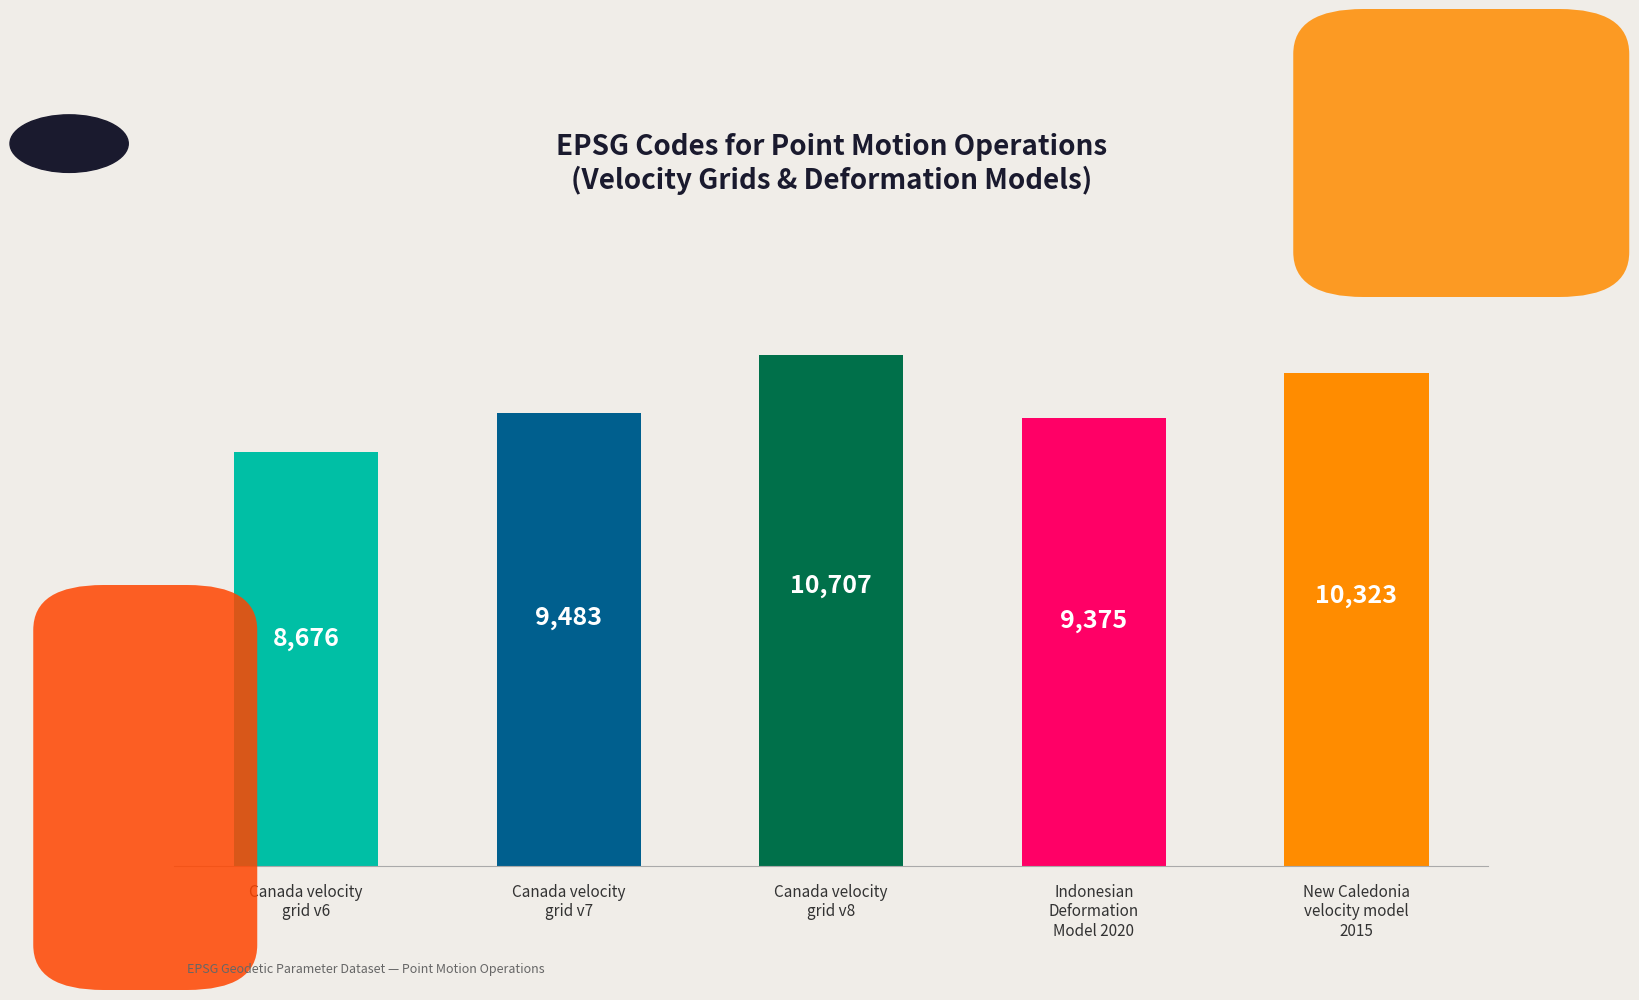

Rank the categories by value from highest to lowest.

Canada velocity
grid v8, New Caledonia
velocity model
2015, Canada velocity
grid v7, Indonesian
Deformation
Model 2020, Canada velocity
grid v6